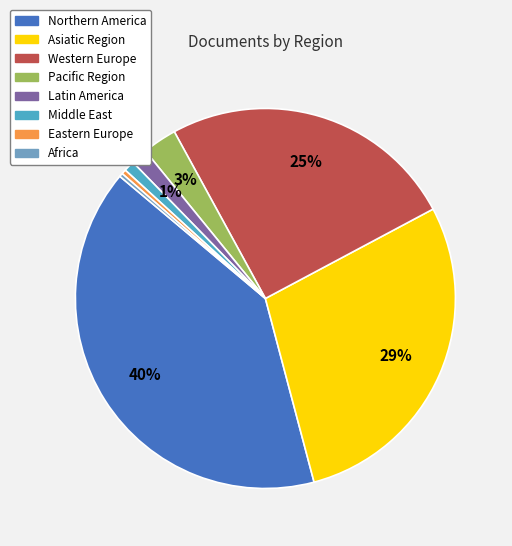

To the nearest percent, what portion does Asiatic Region represent?

29%